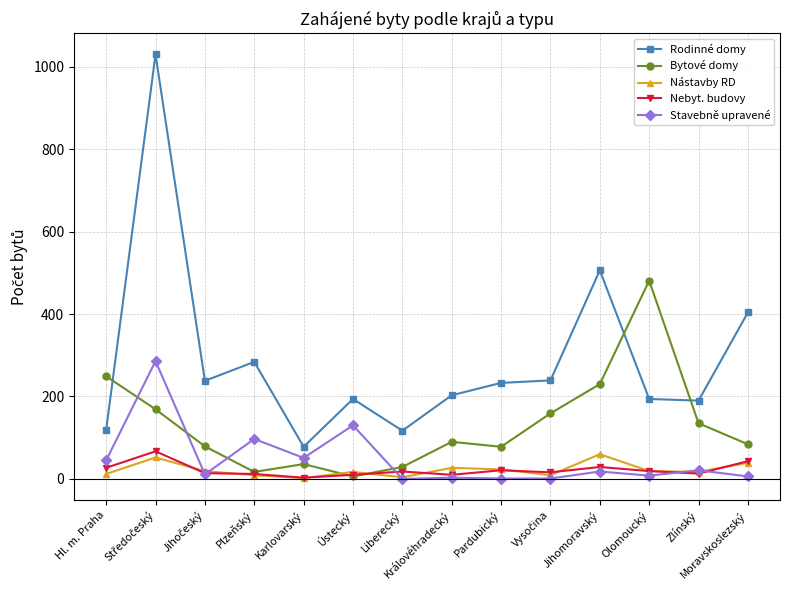

How many data points in Rodinné domy are less than 233?

7